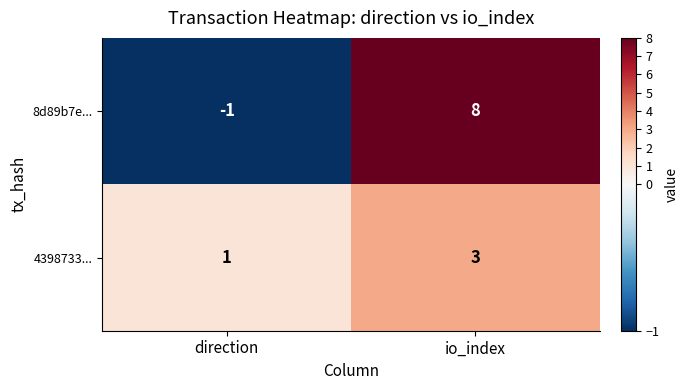

Where is 4398733... nearest to the value 2?

direction